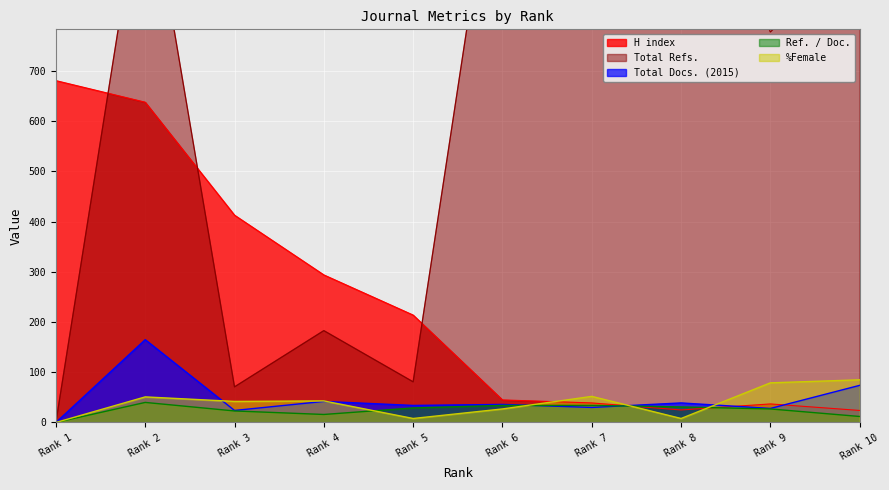

What is the difference between the Total Refs. values at Rank 9 and Rank 3?

707